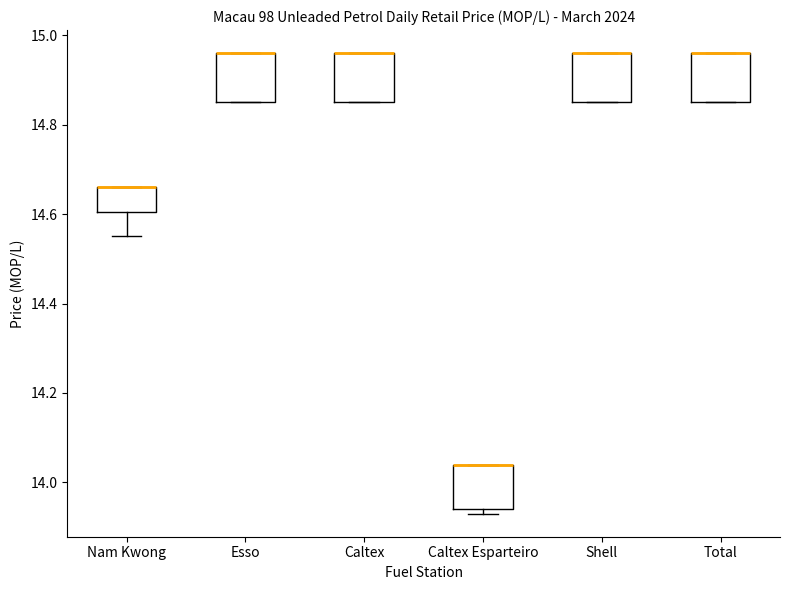

Reading left to right, read every box against the y-axis: the position of its median line, the range the box covers, and the ends of its whiskers. The values are not printed on the chart, so give them approximately, as read against the axis.

Nam Kwong: median 14.66 (drawn on the box's upper edge), box 14.60 to 14.66, whiskers 14.56 to 14.66
Esso: median 14.96 (drawn on the box's upper edge), box 14.86 to 14.96, whiskers 14.86 to 14.96
Caltex: median 14.96 (drawn on the box's upper edge), box 14.86 to 14.96, whiskers 14.86 to 14.96
Caltex Esparteiro: median 14.04 (drawn on the box's upper edge), box 13.94 to 14.04, whiskers 13.94 (just below the box's lower edge) to 14.04
Shell: median 14.96 (drawn on the box's upper edge), box 14.86 to 14.96, whiskers 14.86 to 14.96
Total: median 14.96 (drawn on the box's upper edge), box 14.86 to 14.96, whiskers 14.86 to 14.96